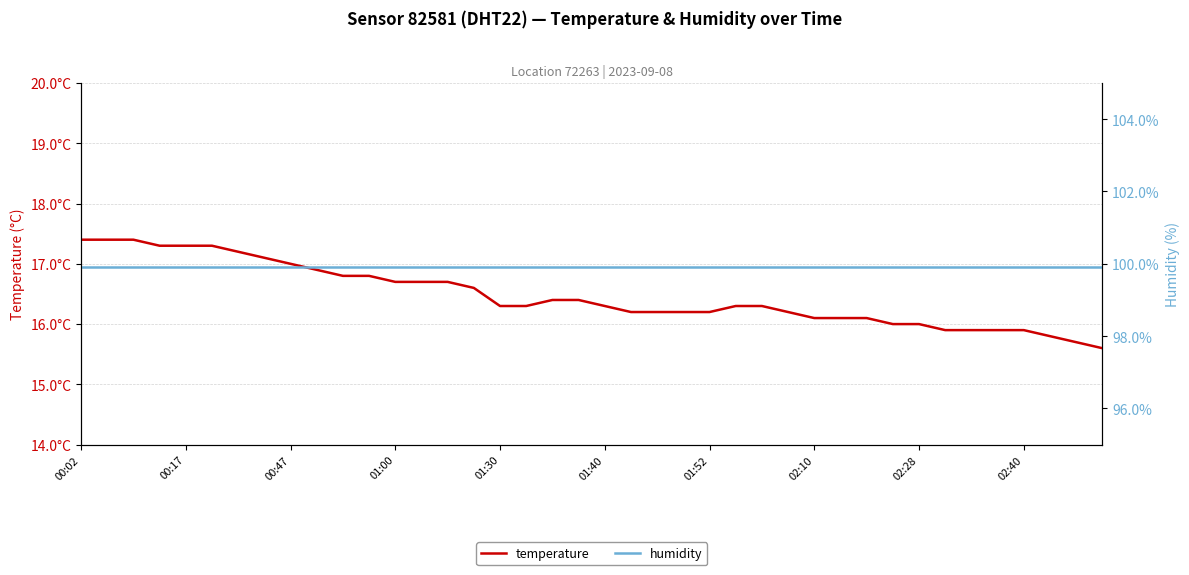

What is the difference between the highest and lowest values at 02:28?

83.9